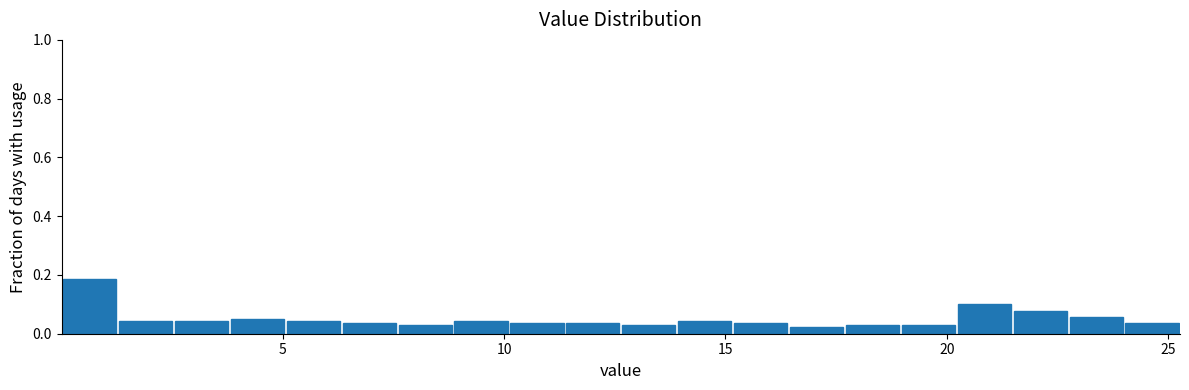

Around what value on the x-axis is the tallest bar? Give the approximate position of its centre, as read against the axis.

0.5